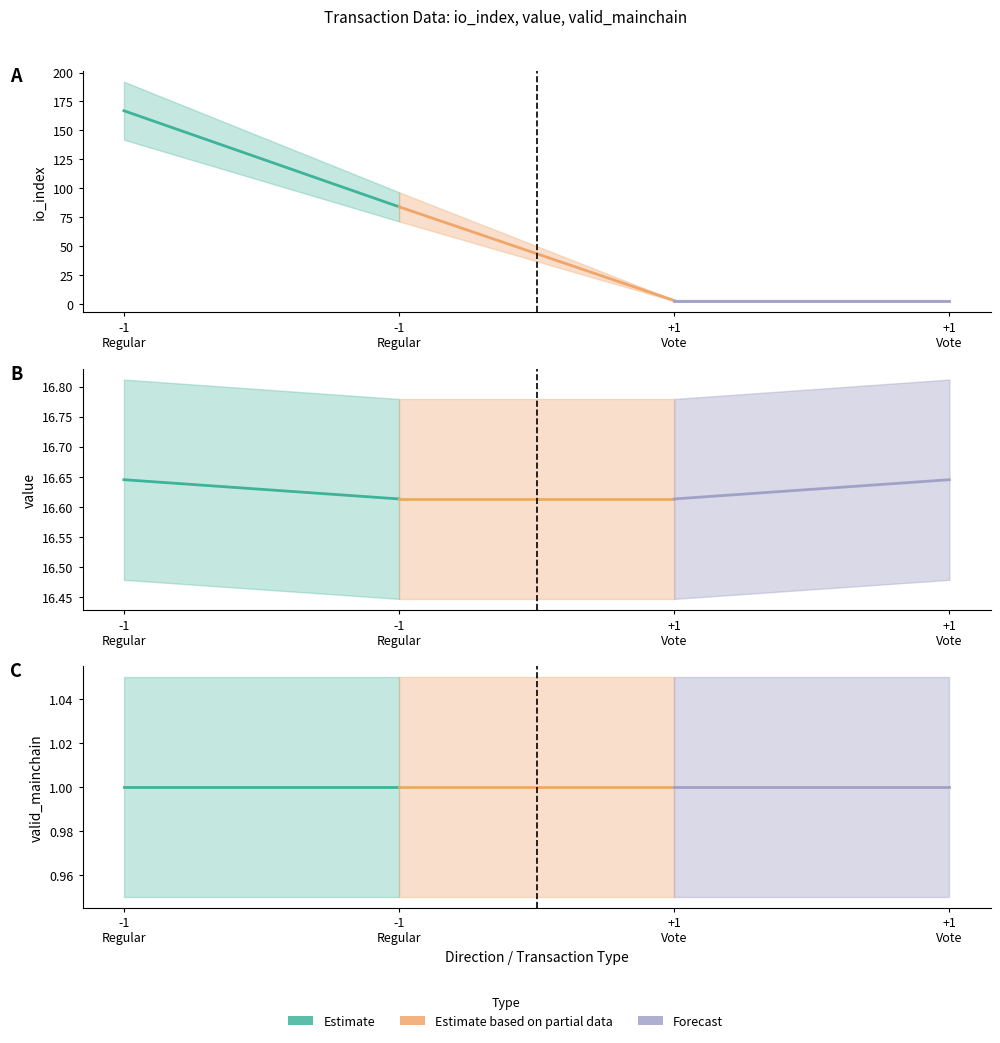

What is the total value across all series at +1 (Vote)?

20.6